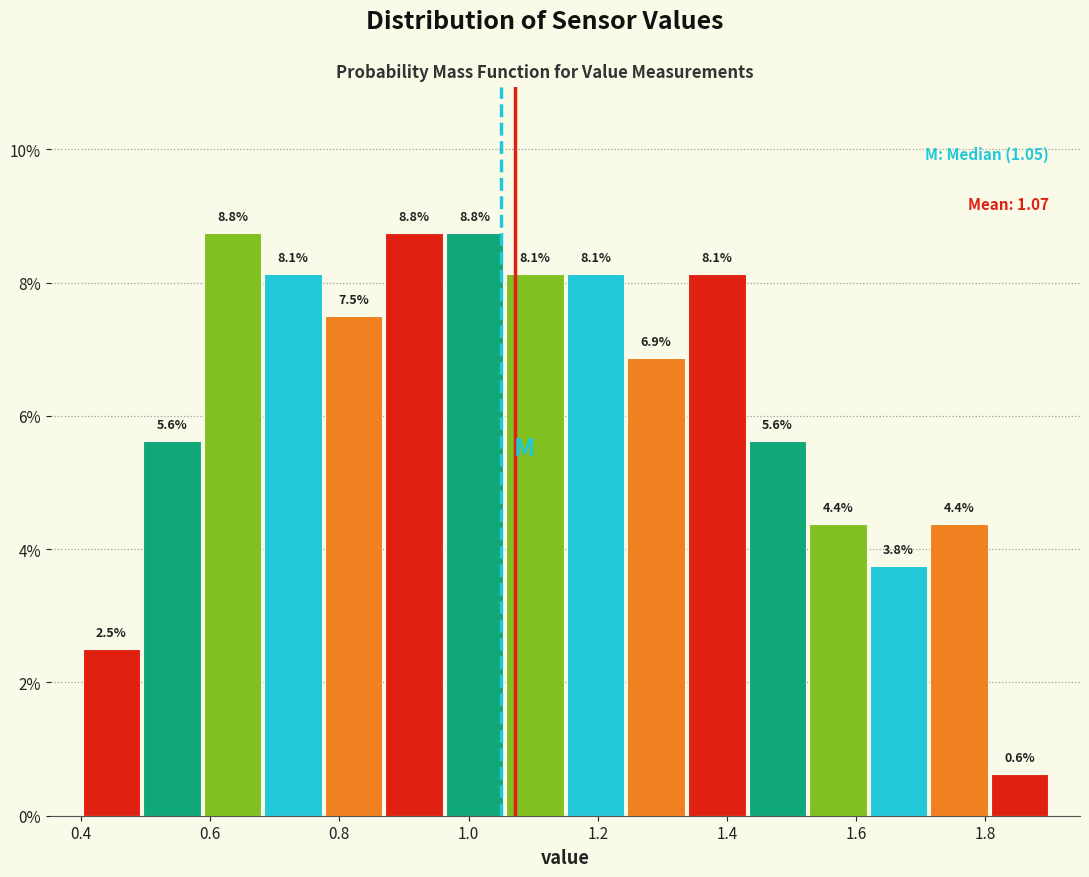

Reading left to right, transcribe this chart: for each bar, give the range it covers on the x-axis and its height. The bar edges are not printed on the chart, so give them approximately, as read against the axis.

0.40 to 0.50: 2.5
0.50 to 0.58: 5.6
0.58 to 0.68: 8.8
0.68 to 0.78: 8.1
0.78 to 0.86: 7.5
0.86 to 0.96: 8.8
0.96 to 1.06: 8.8
1.06 to 1.16: 8.1
1.16 to 1.24: 8.1
1.24 to 1.34: 6.9
1.34 to 1.44: 8.1
1.44 to 1.52: 5.6
1.52 to 1.62: 4.4
1.62 to 1.72: 3.8
1.72 to 1.80: 4.4
1.80 to 1.90: 0.6